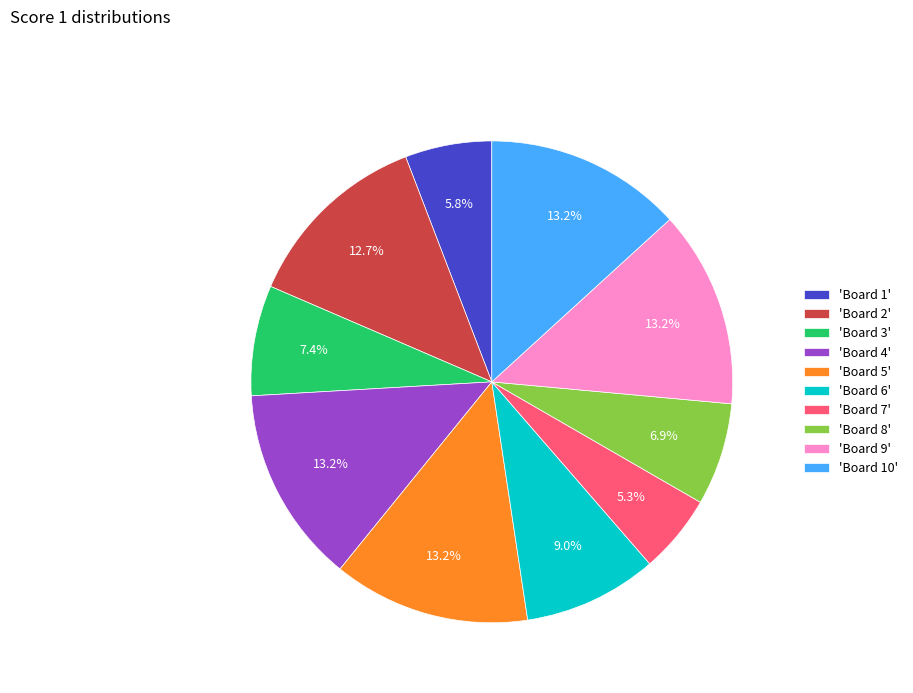

Does any single category account for the majority?

No